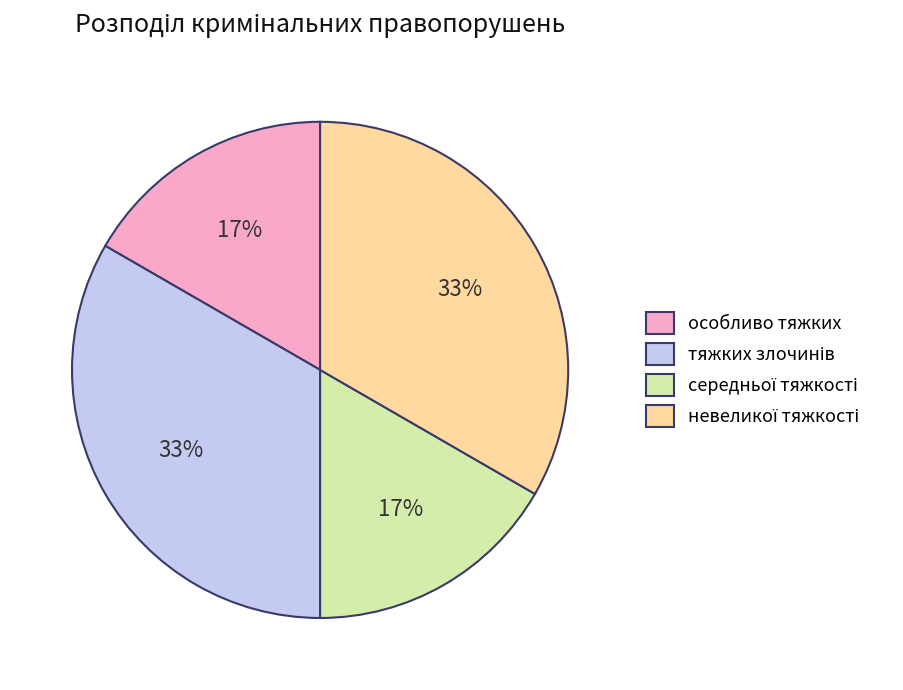

How many segments does this pie chart have?

4